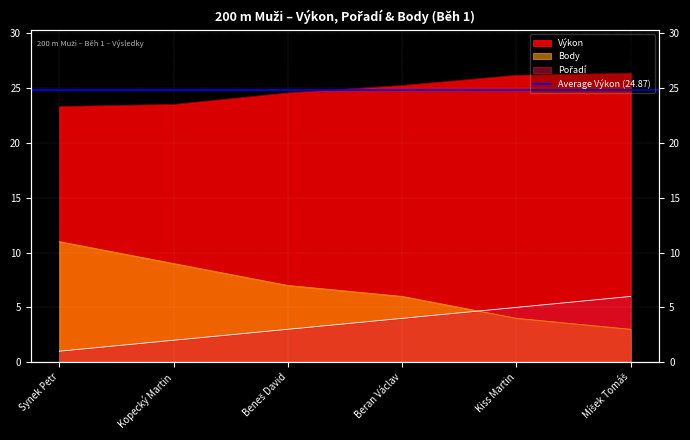

Reading left to right, transcribe all the data shown in this chart.

Pořadí: 1.0	2.0	3.0	4.0	5.0	6.0
Výkon: 23.3	23.5	24.6	25.2	26.2	26.4
Body: 11.0	9.0	7.0	6.0	4.0	3.0